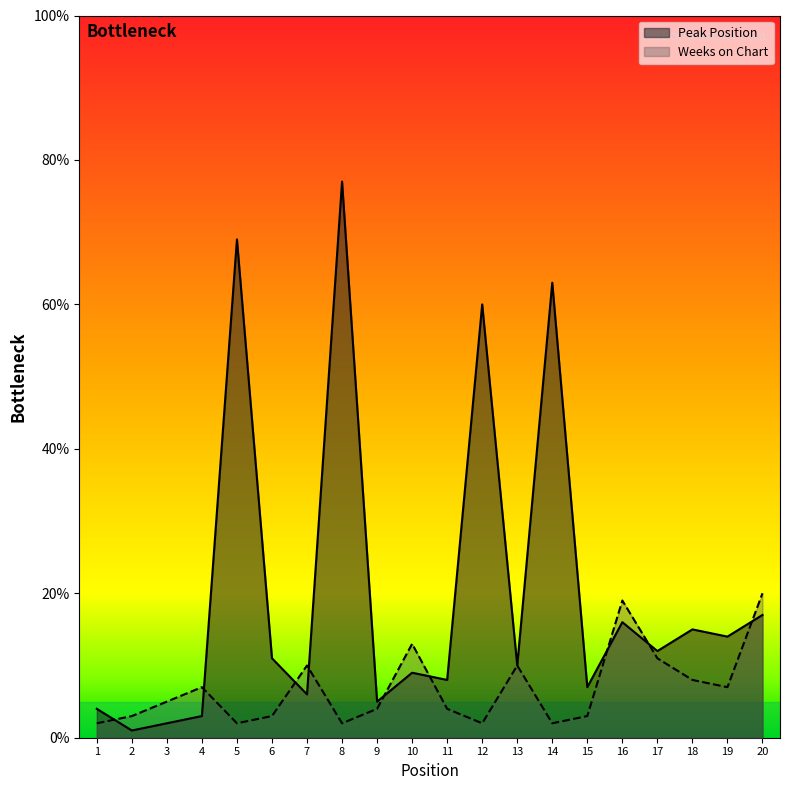

How many intersections are there between Weeks on Chart and Peak Position?

9